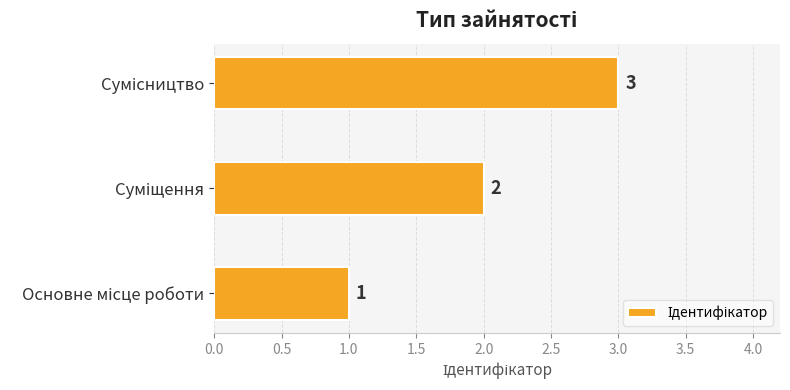

What is the greatest value displayed?

3